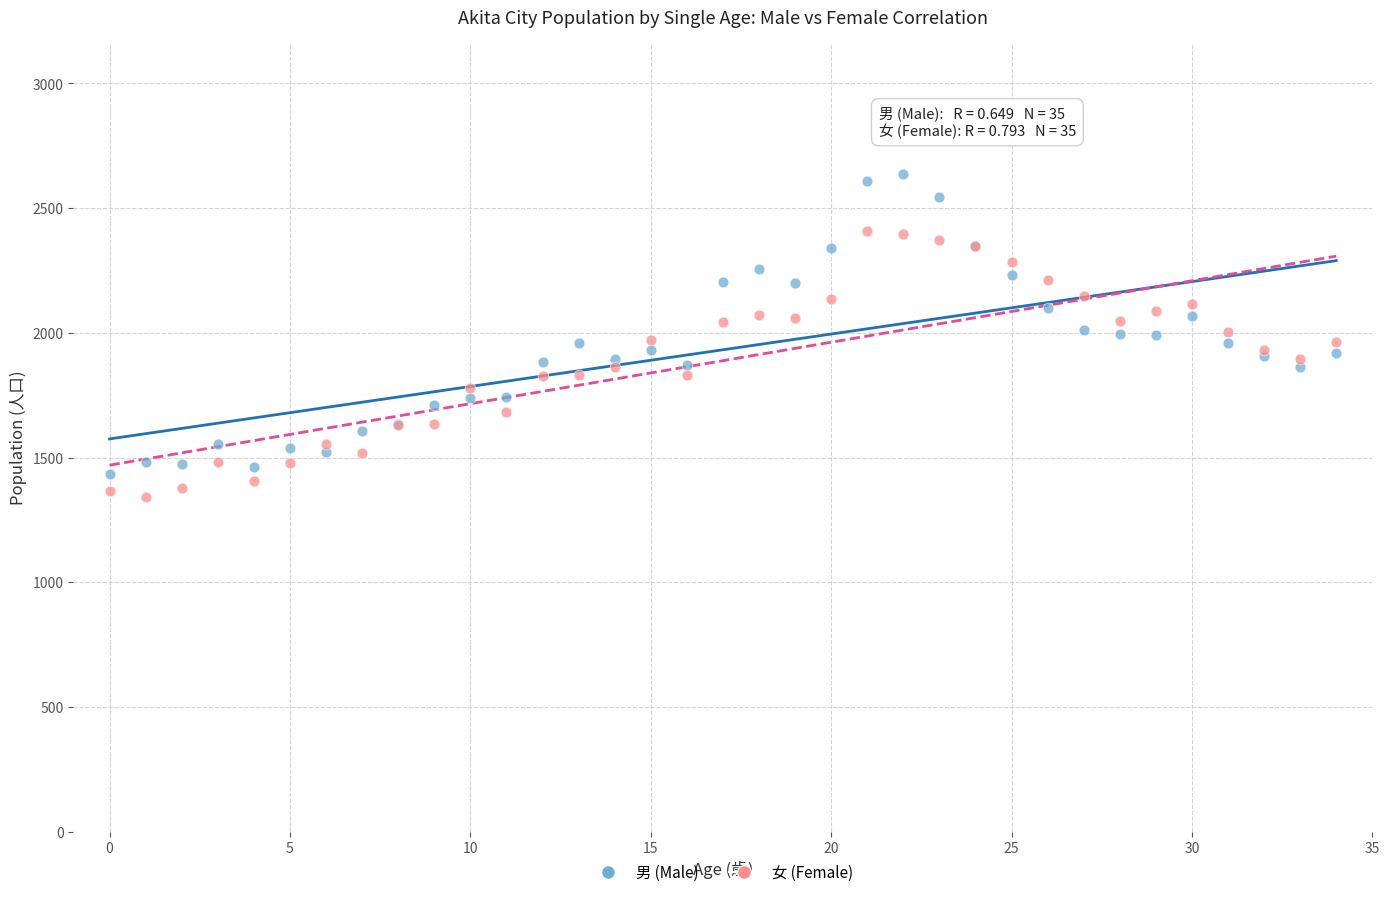

Which series contains the highest Y value?

男 (Male)